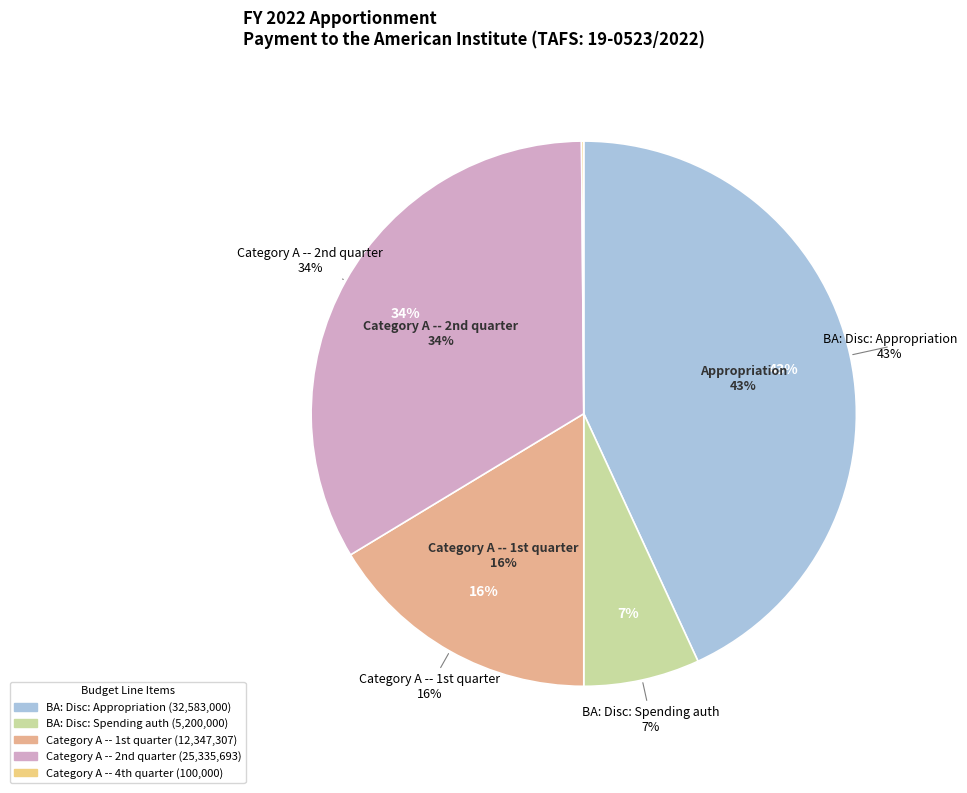

Count the number of slices in the pie.

5